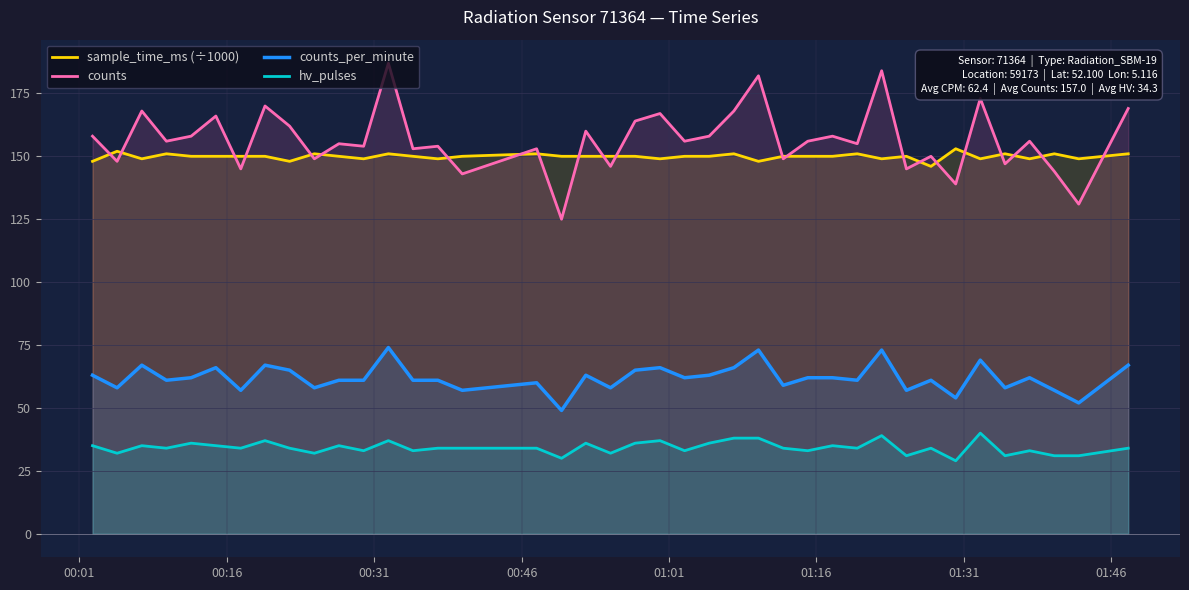

What is the minimum value for counts?

125